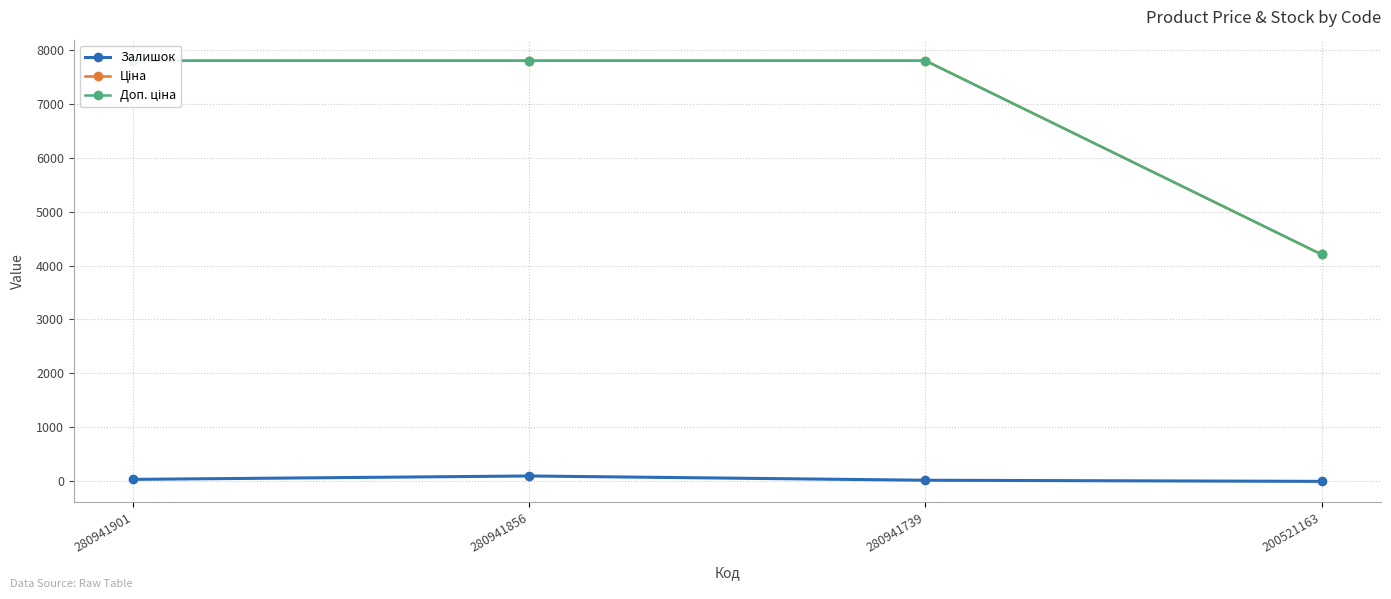

True or false: Доп. ціна and Залишок cross at least once.

False